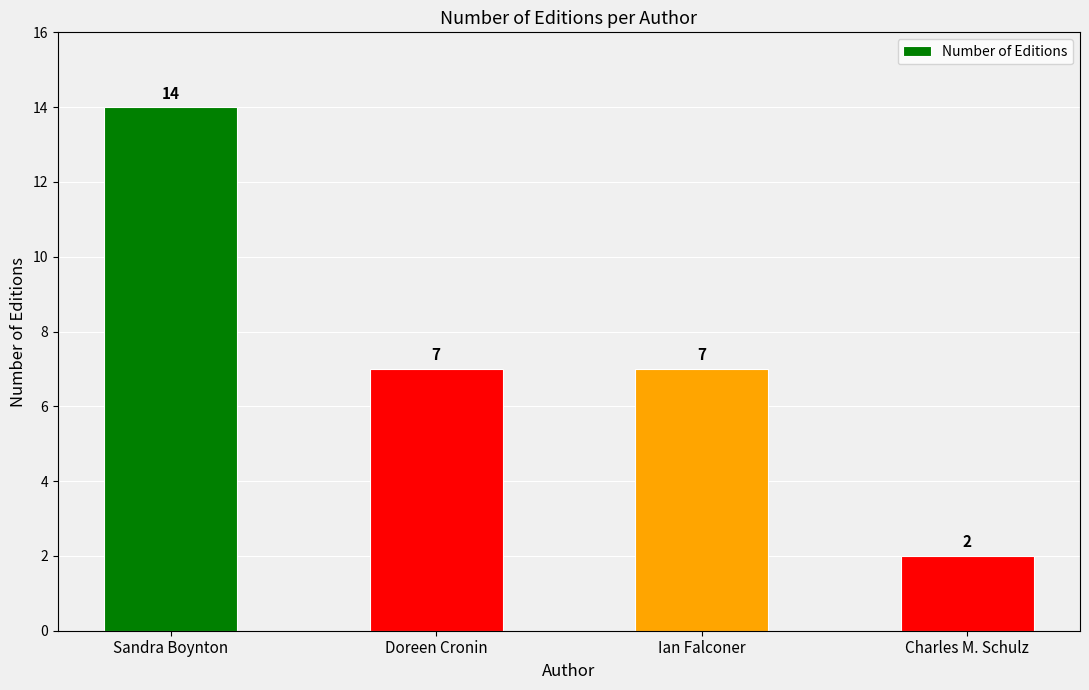

What is the sum of the values at Ian Falconer and Doreen Cronin?

14